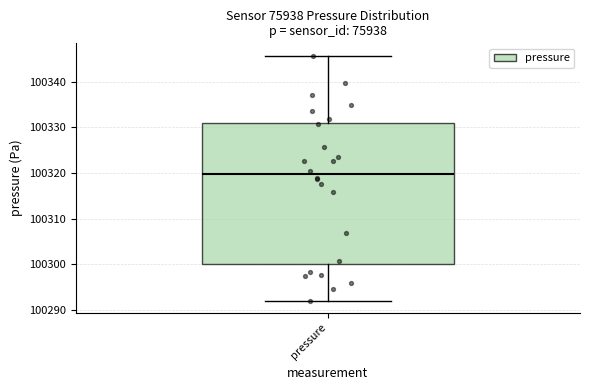

Where does the median line of the box for pressure sit on the y-axis? The values are not printed on the chart, so give them approximately, as read against the axis.

100320